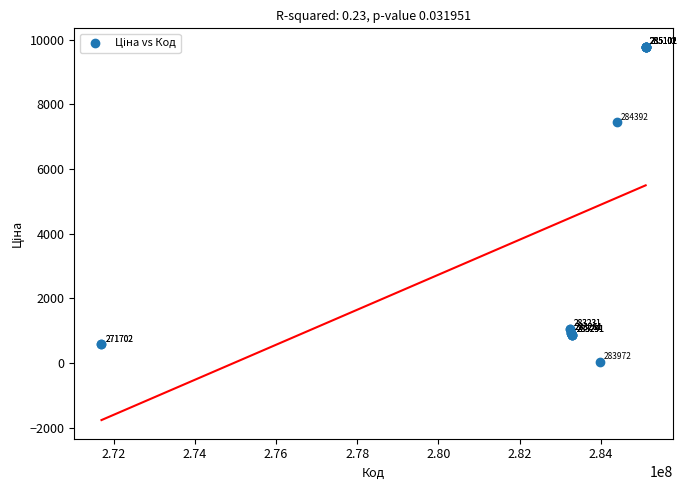

What Y value in the scatter plot is closest to 4903?

7444.6